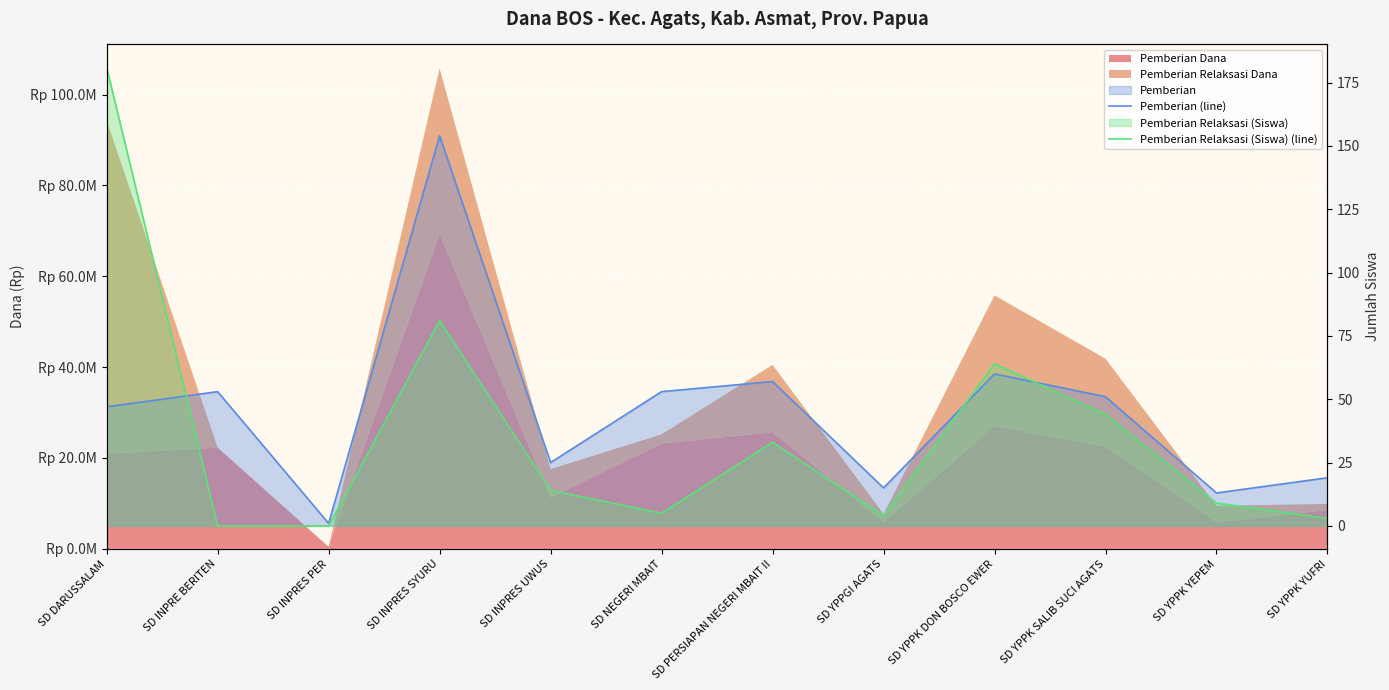

How many positive values does the Pemberian Relaksasi (Siswa) (line) series have?

10